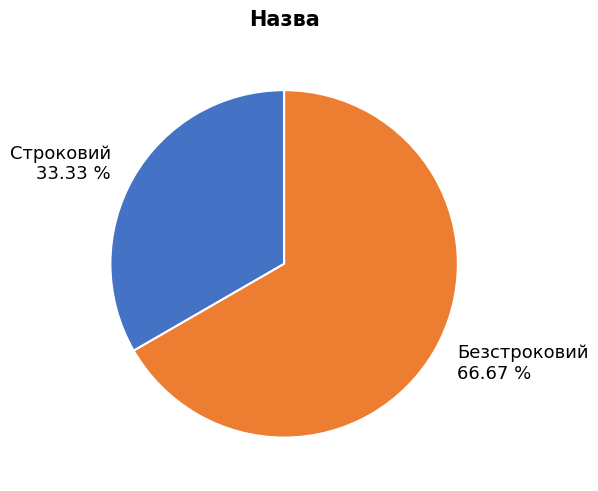

Which has a higher value, Безстроковий or Строковий?

Безстроковий